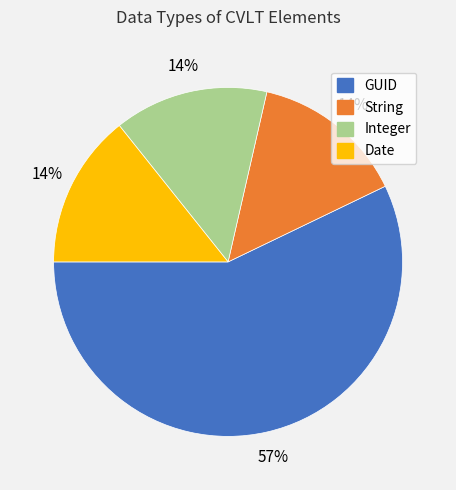

Which category has the biggest portion of the pie?

GUID